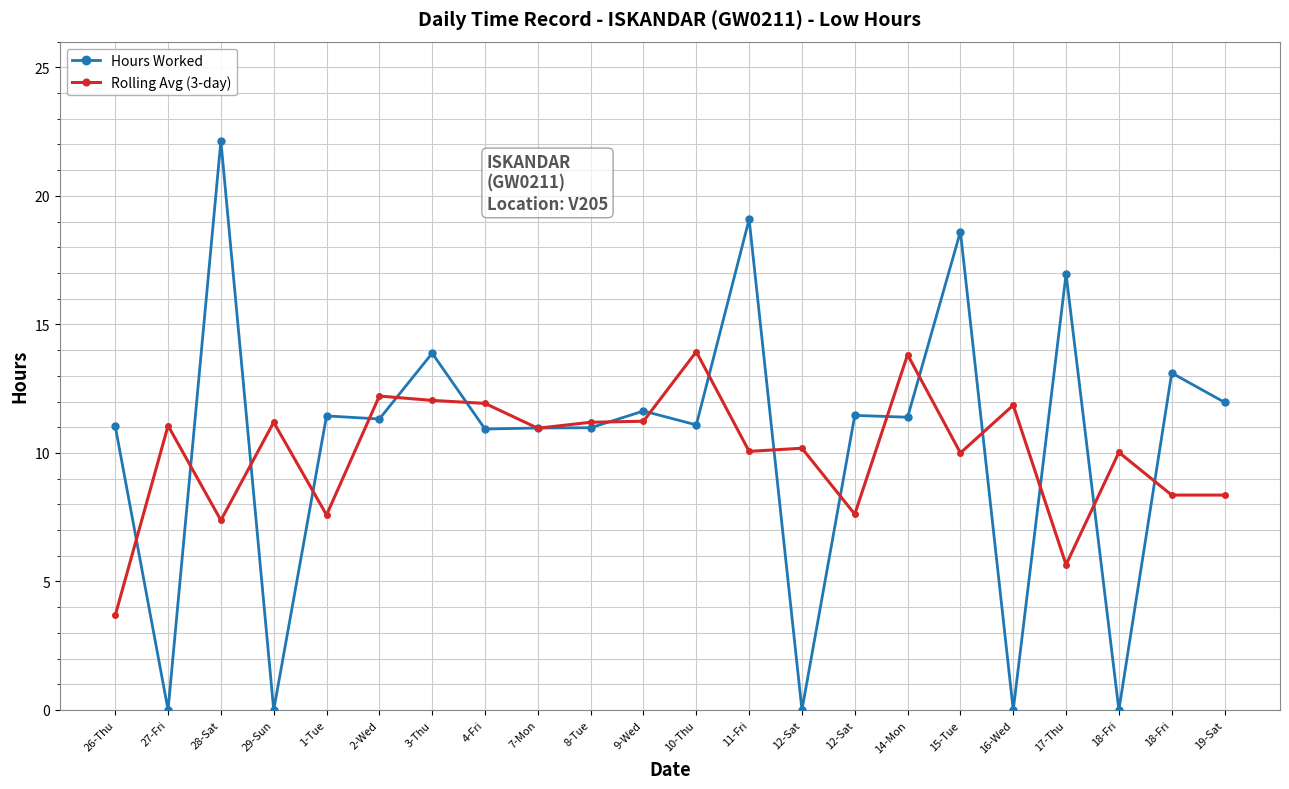

What are all the series names shown in the legend?

Hours Worked, Rolling Avg (3-day)